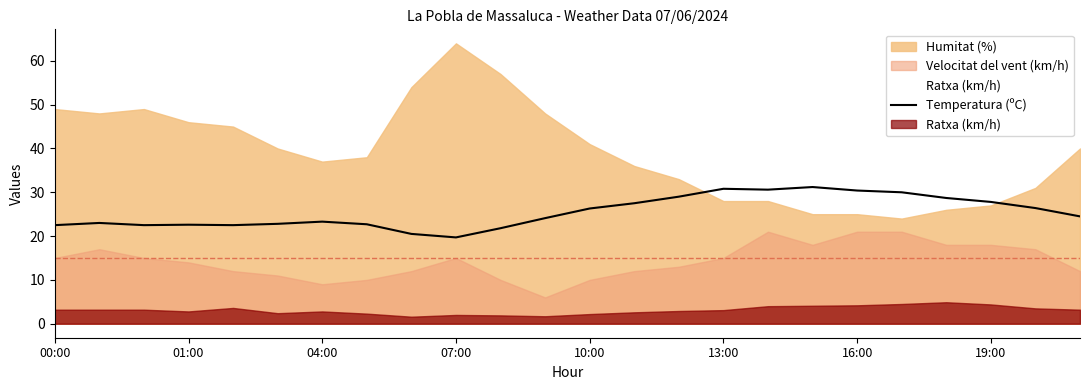

What is the value of the 6th point from the left?

22.8